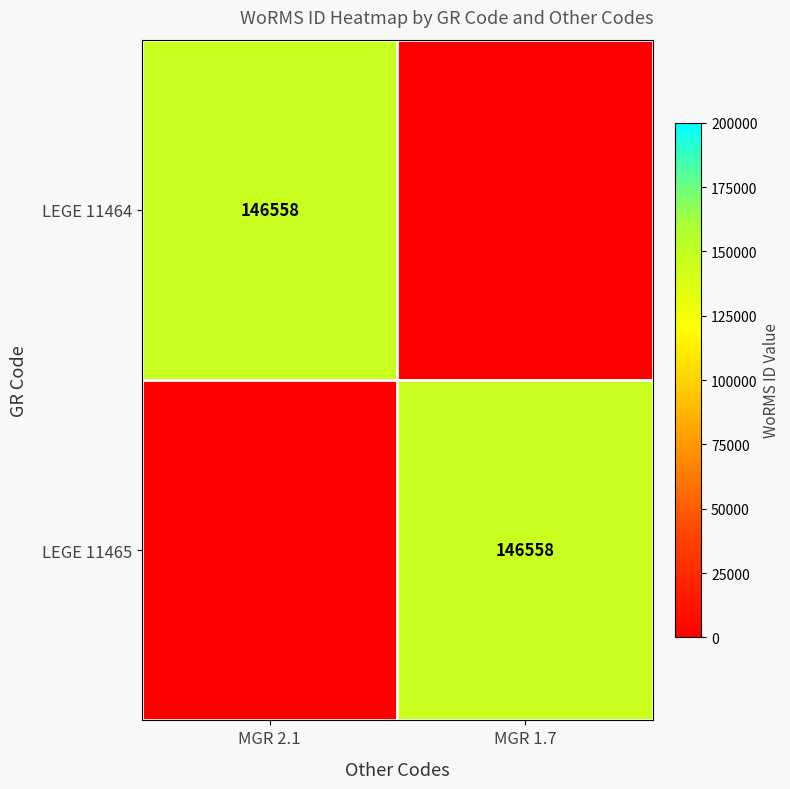

The LEGE 11464 series shows 146558 at MGR 2.1. True or false?

True